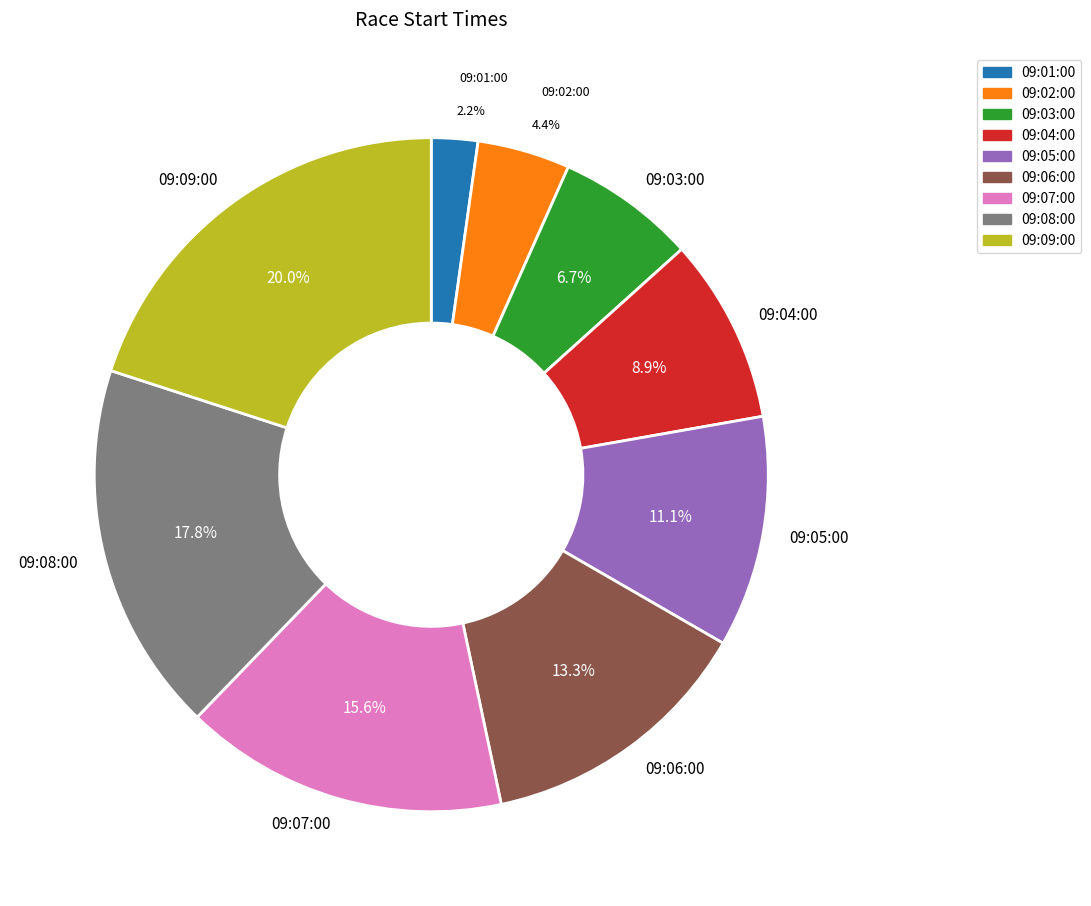

Which has a higher value, 09:06:00 or 09:05:00?

09:06:00